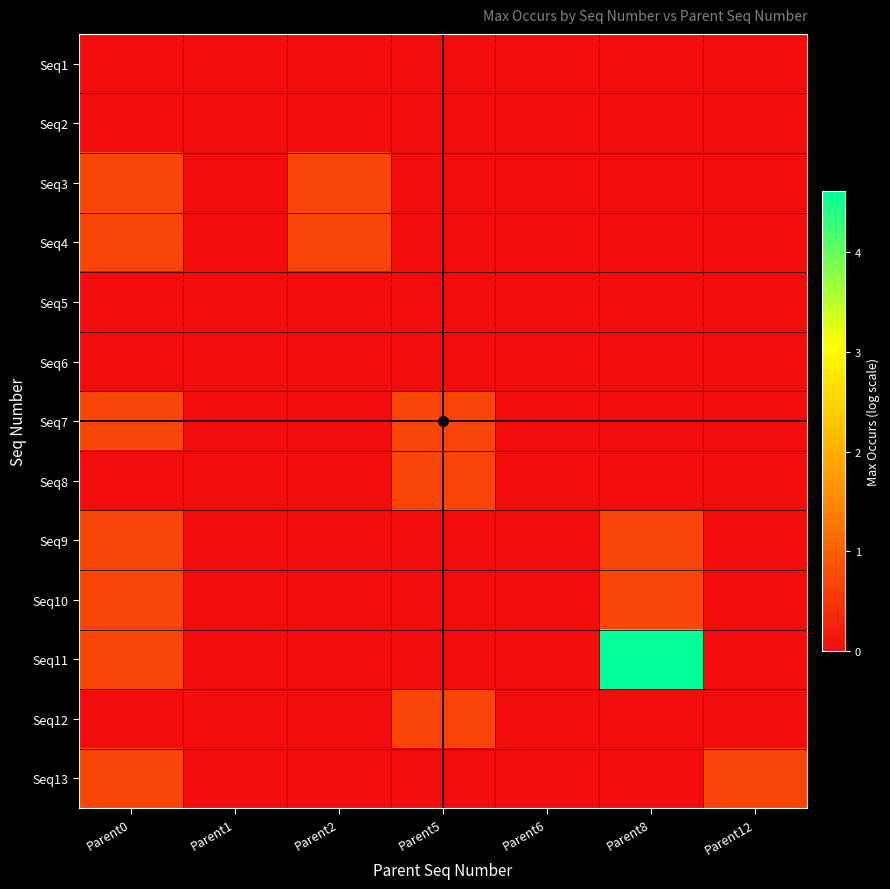

What is the total value across all series at Parent12?

0.7